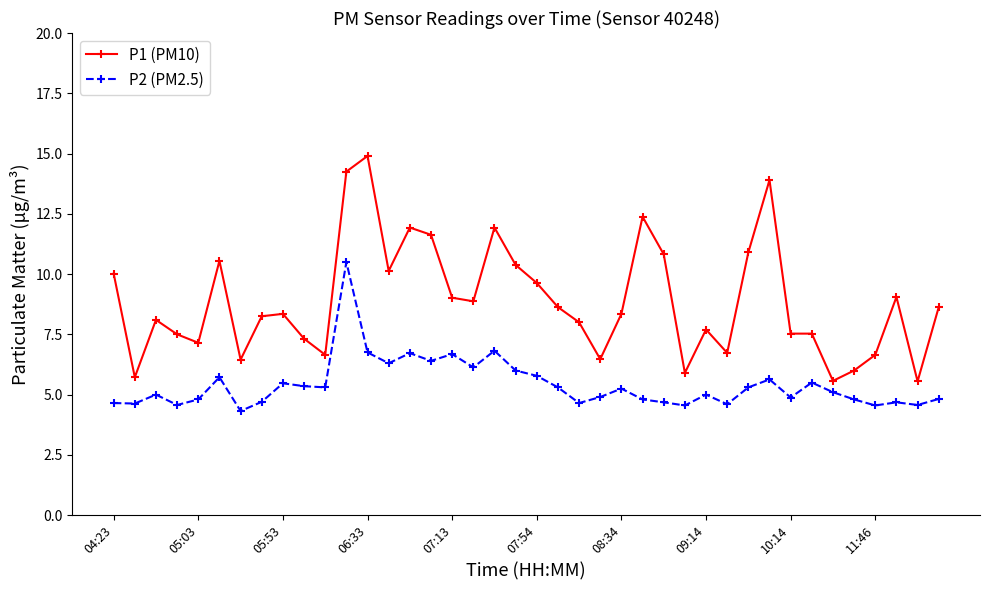

True or false: P1 (PM10) and P2 (PM2.5) intersect in this chart.

False